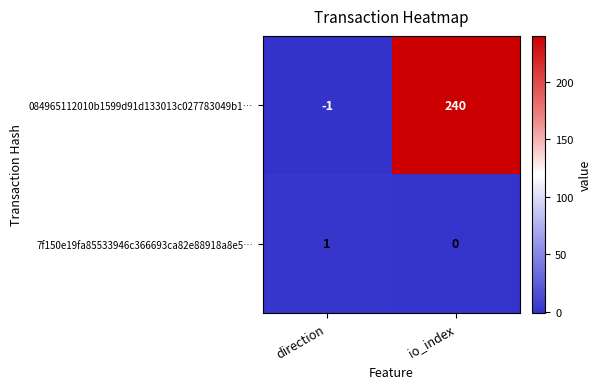

What is the difference between the maximum and minimum values in the 084965112010b1599d91d133013c027783049b1… series?

241